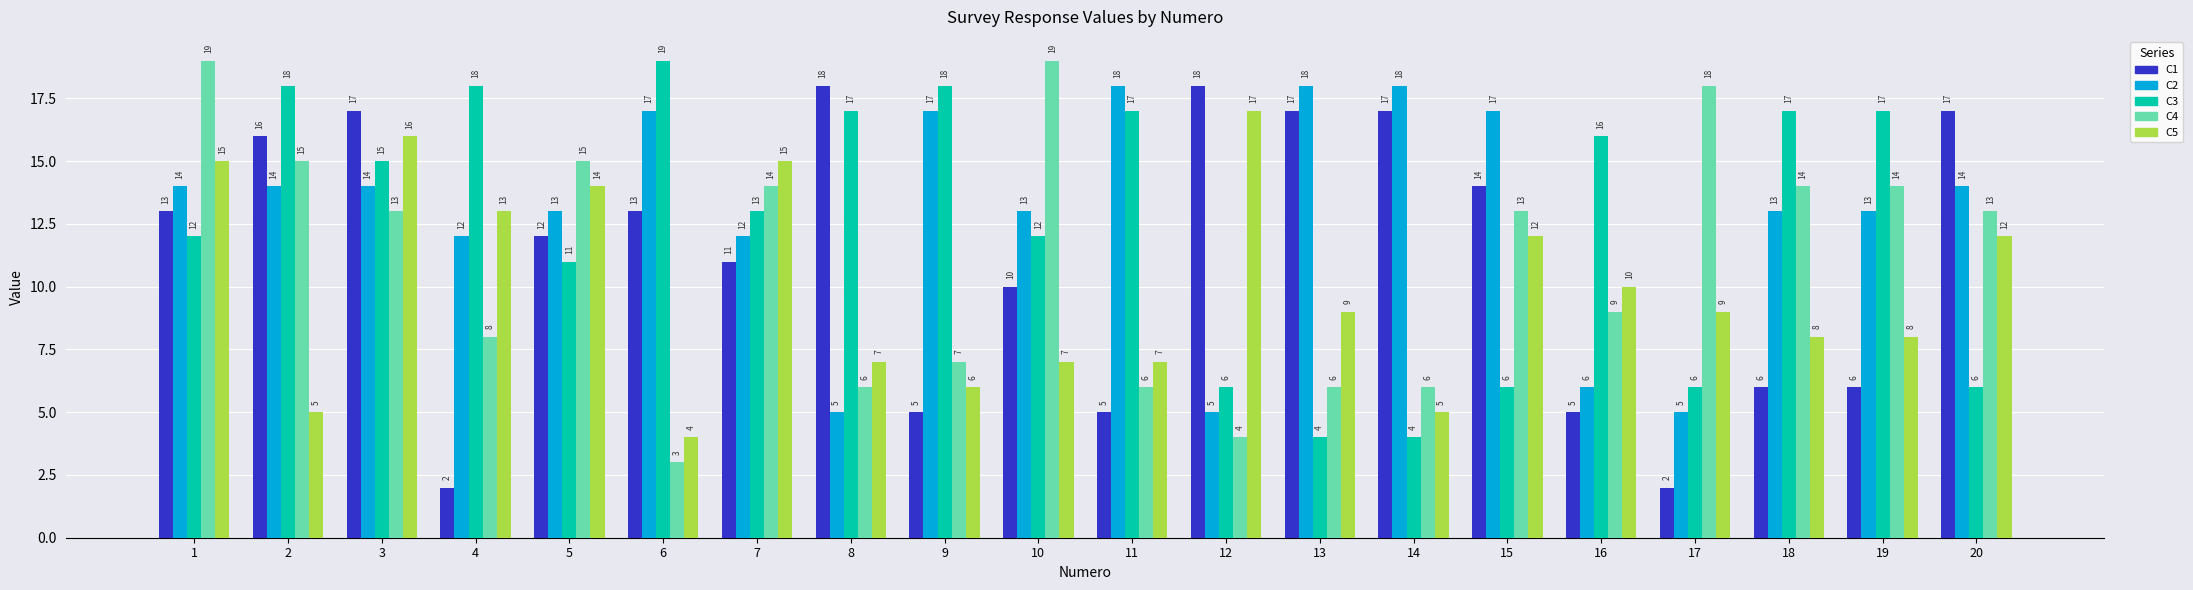

Reading left to right, transcribe all the data shown in this chart.

C1: 1=13	2=16	3=17	4=2	5=12	6=13	7=11	8=18	9=5	10=10	11=5	12=18	13=17	14=17	15=14	16=5	17=2	18=6	19=6	20=17
C2: 1=14	2=14	3=14	4=12	5=13	6=17	7=12	8=5	9=17	10=13	11=18	12=5	13=18	14=18	15=17	16=6	17=5	18=13	19=13	20=14
C3: 1=12	2=18	3=15	4=18	5=11	6=19	7=13	8=17	9=18	10=12	11=17	12=6	13=4	14=4	15=6	16=16	17=6	18=17	19=17	20=6
C4: 1=19	2=15	3=13	4=8	5=15	6=3	7=14	8=6	9=7	10=19	11=6	12=4	13=6	14=6	15=13	16=9	17=18	18=14	19=14	20=13
C5: 1=15	2=5	3=16	4=13	5=14	6=4	7=15	8=7	9=6	10=7	11=7	12=17	13=9	14=5	15=12	16=10	17=9	18=8	19=8	20=12